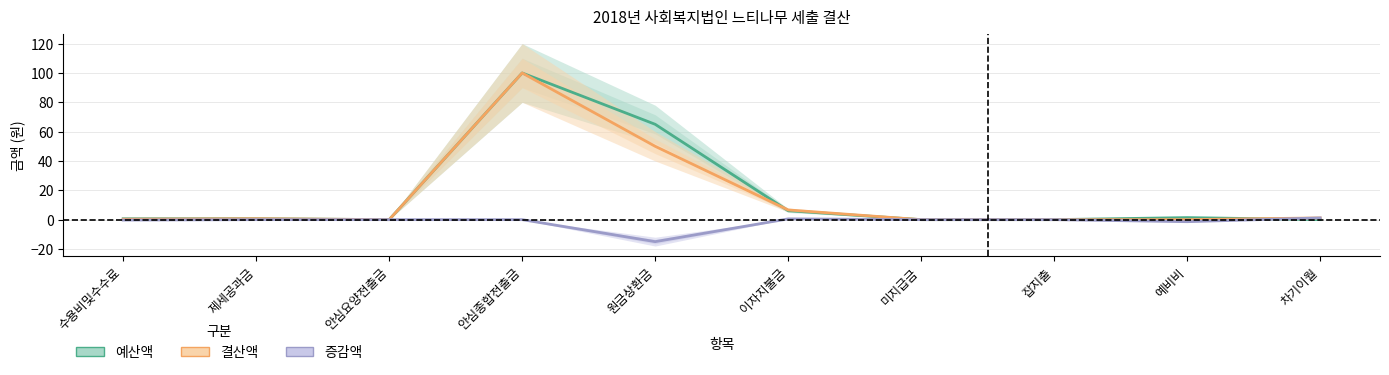

What is the sum of all 증감액 values?

-15.0